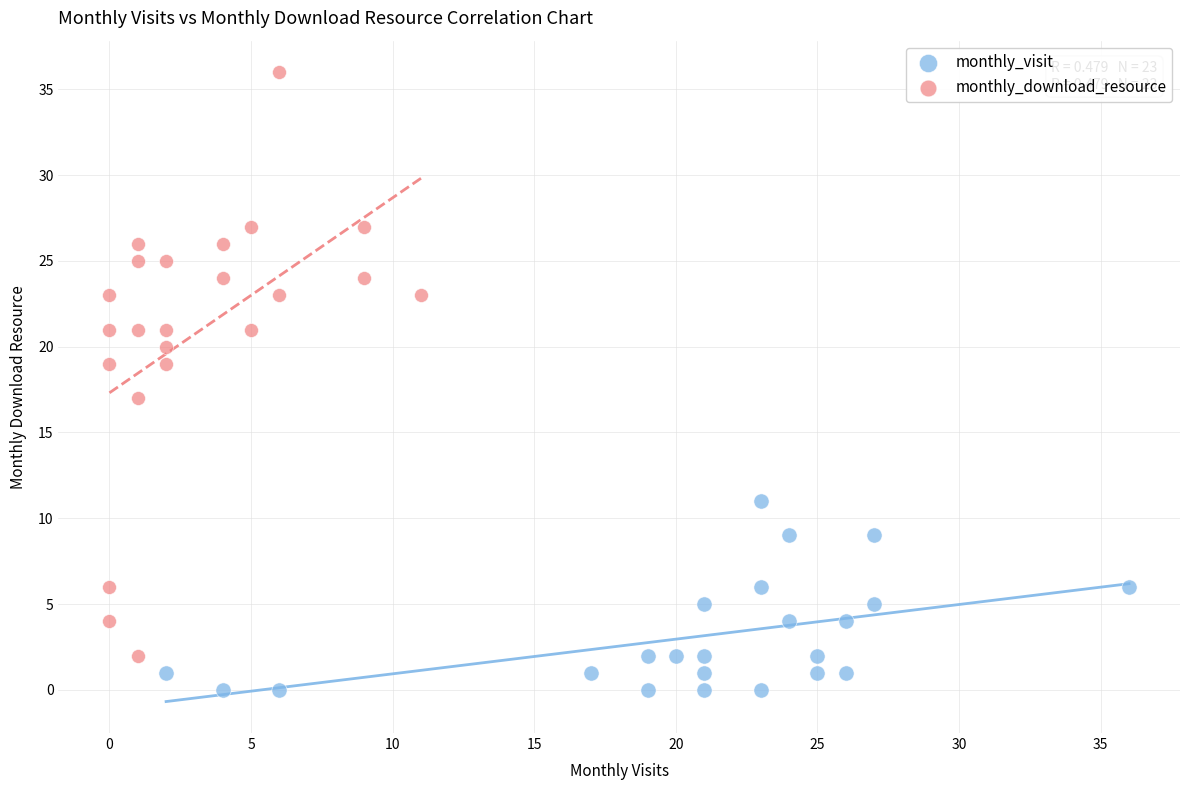

What are all the series names shown in the legend?

monthly_visit, monthly_download_resource